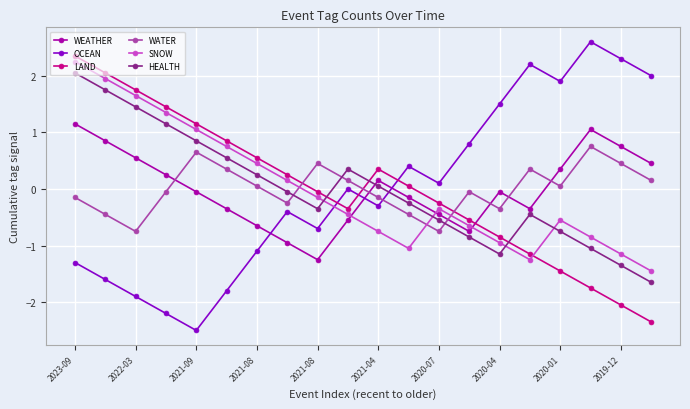

What is the difference between the maximum and minimum values in the OCEAN series?

5.1